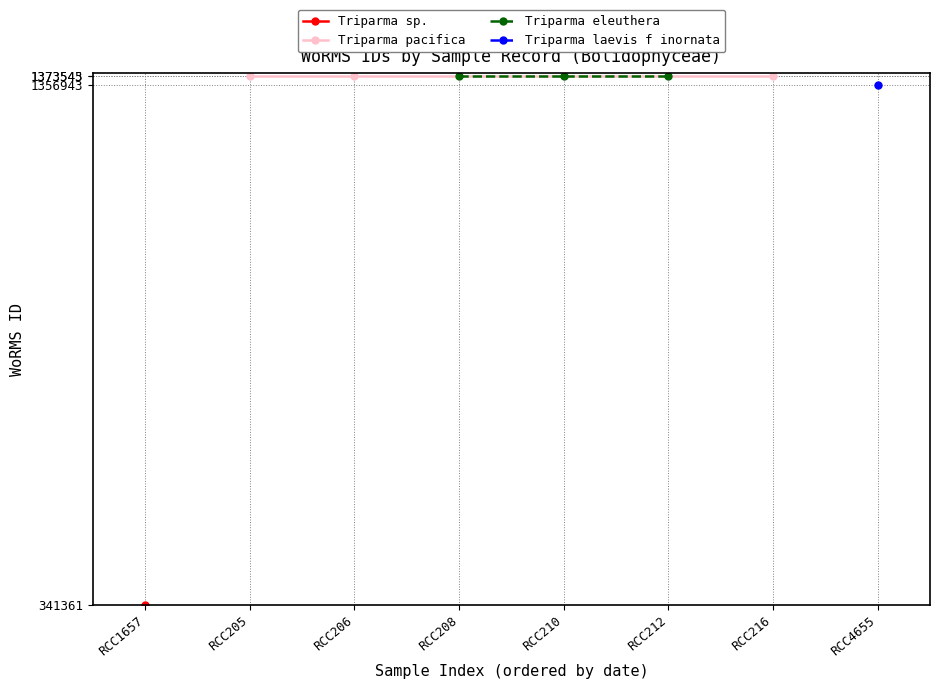

What is the average value of the Triparma eleuthera series?

1373543